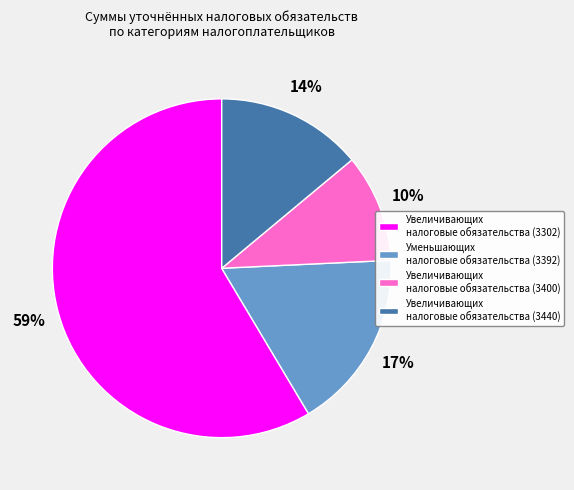

Is there a majority slice in this chart?

Yes